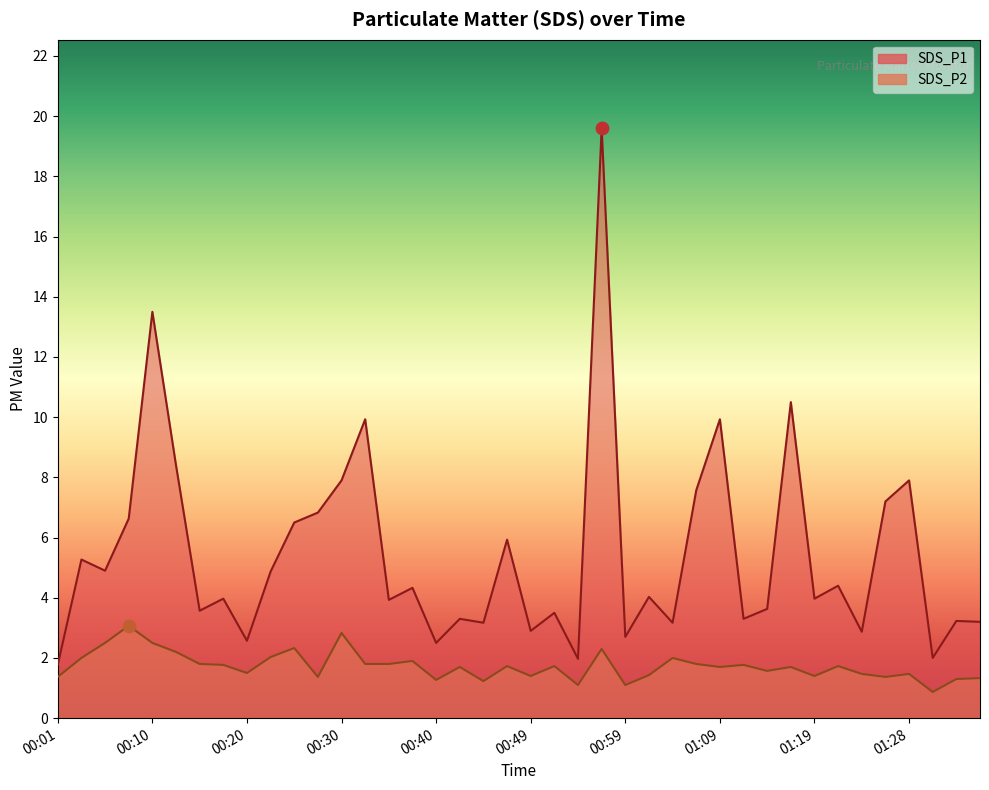

What is the total value across all series at 00:30?

10.7